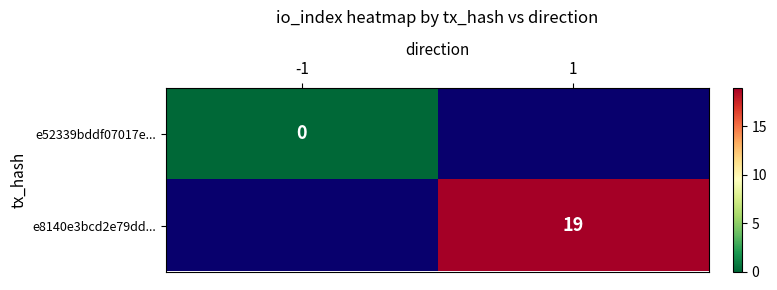

The e8140e3bcd2e79dd... series shows 9 at 1. True or false?

False